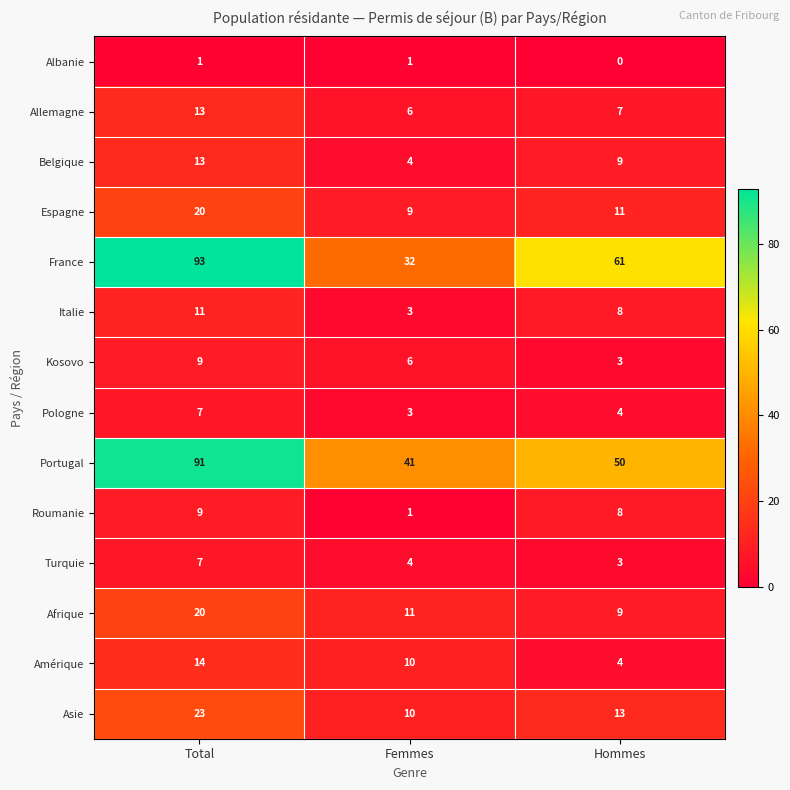

At how many categories does at least one series exceed 48?

2